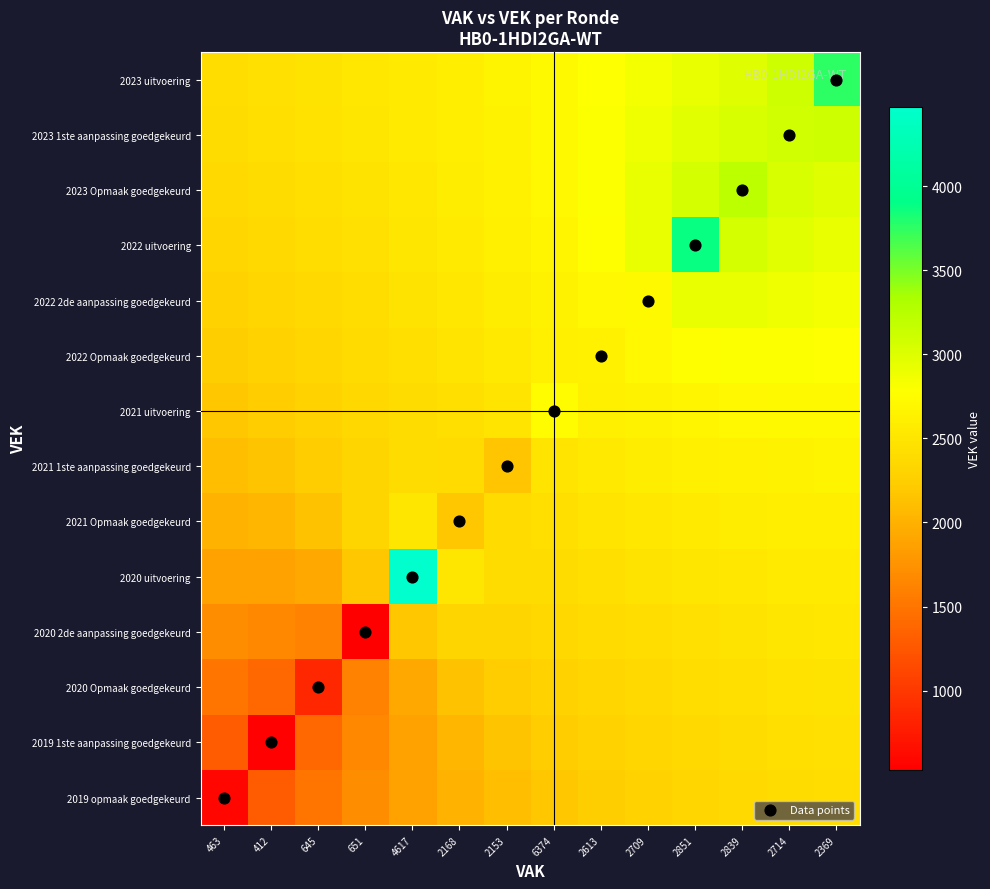

At which category does the chart reach its peak across all series?

4617